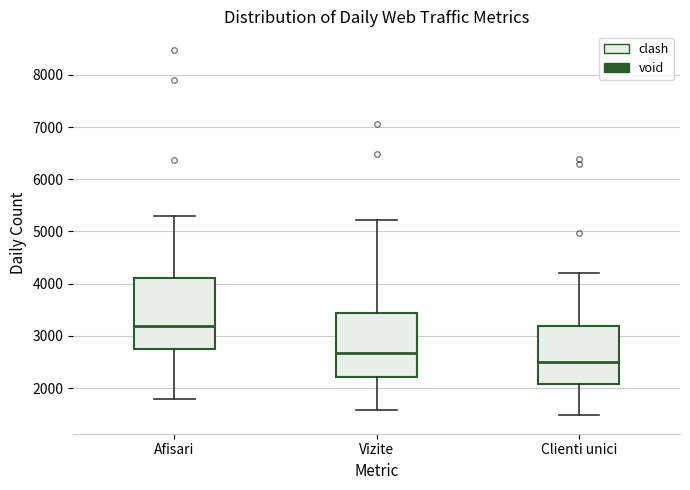

Which box is the tallest, from its lower edge to its upper edge?

Afisari